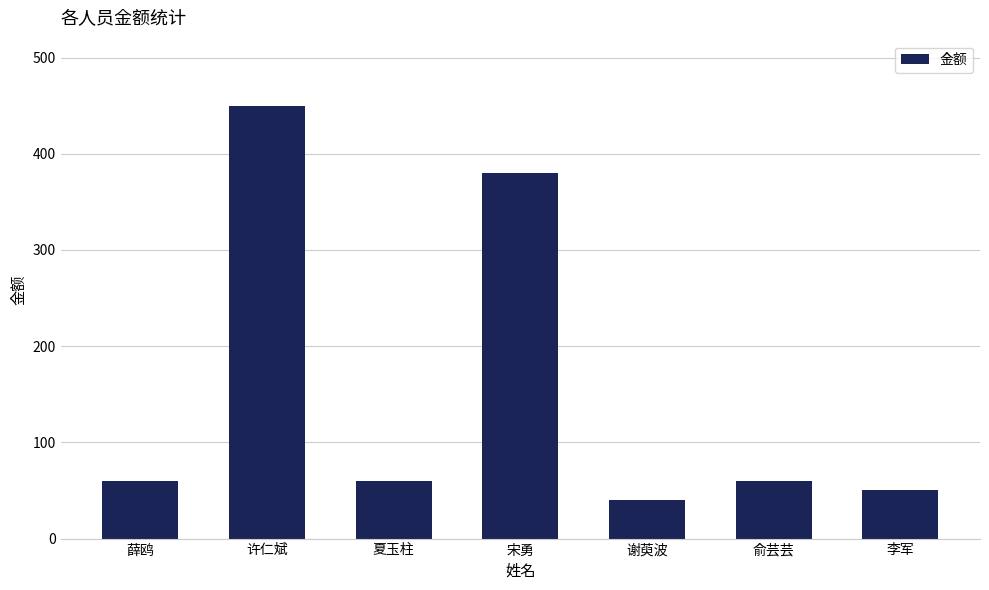

What is the label of the 3rd bar from the left?

夏玉柱